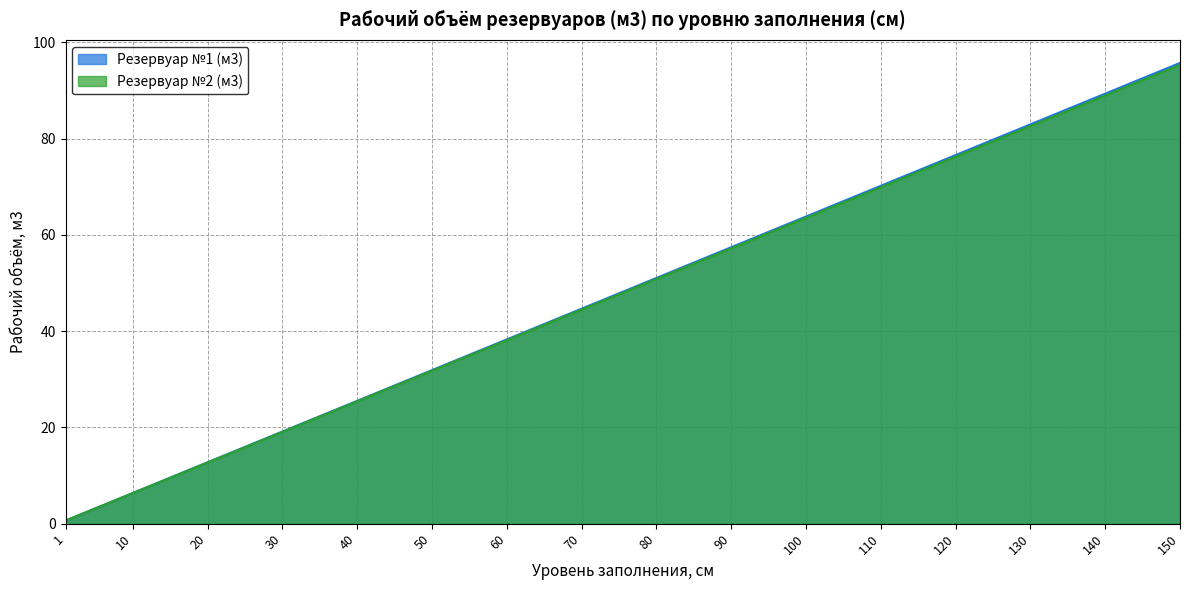

True or false: Резервуар №2 (м3) has more than 0 interior local peaks.

False